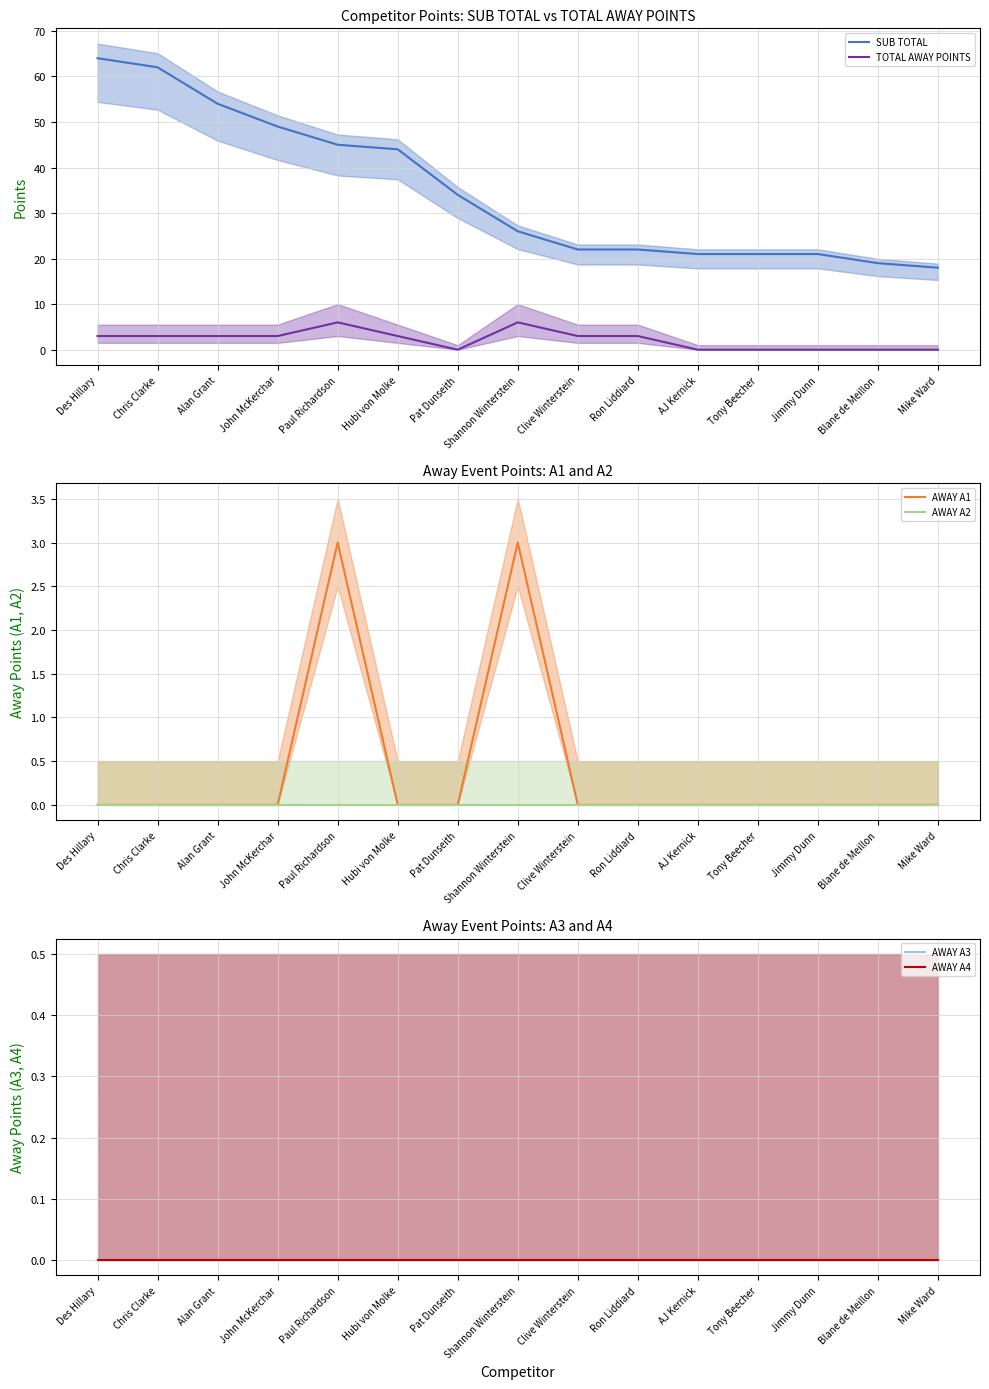

Which series has the widest spread of values?

SUB TOTAL